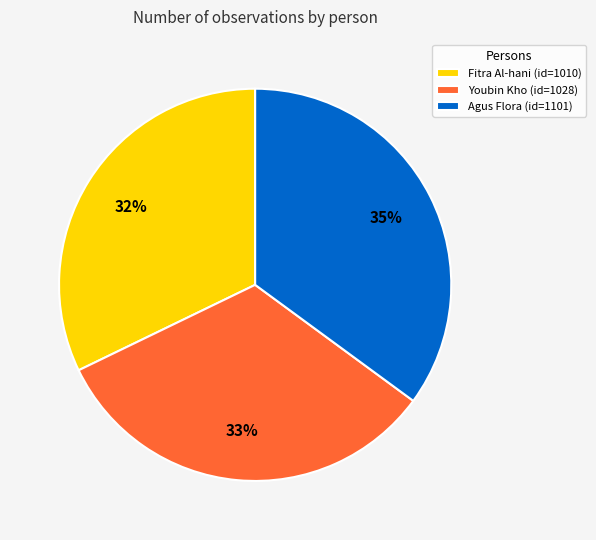

Rank the categories by value from highest to lowest.

Agus Flora, Youbin Kho, Fitra Al-hani